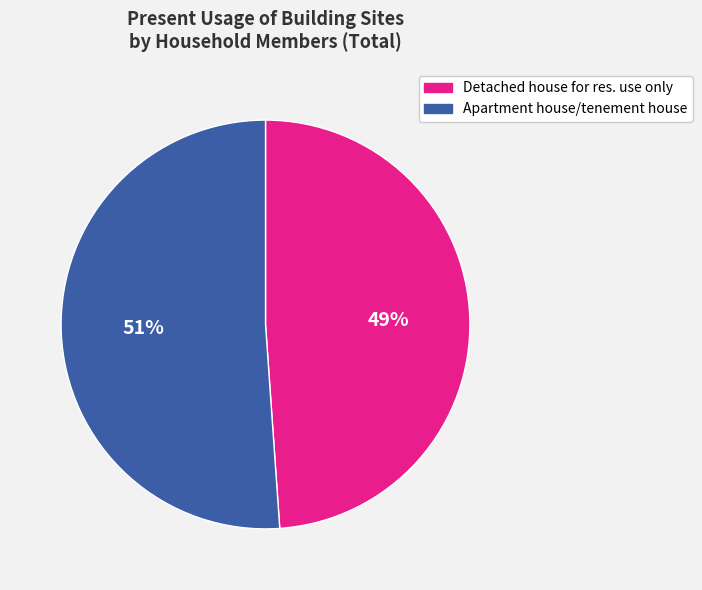

Is there a majority slice in this chart?

Yes